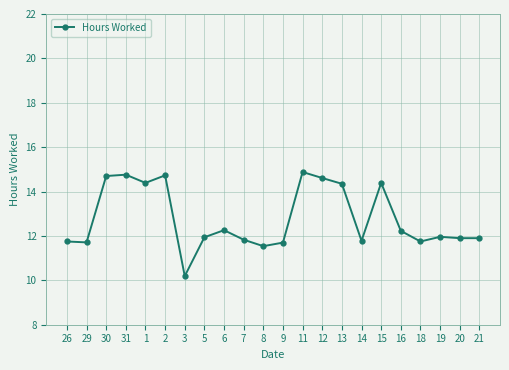

How many values exceed 11?

21